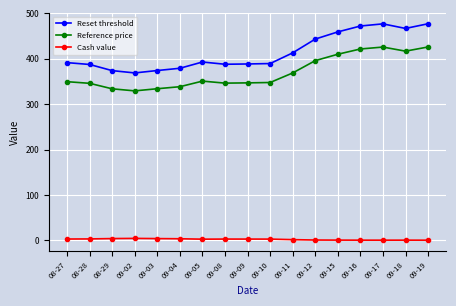

The value of Reset threshold at 09-16 is 666.8. True or false?

False